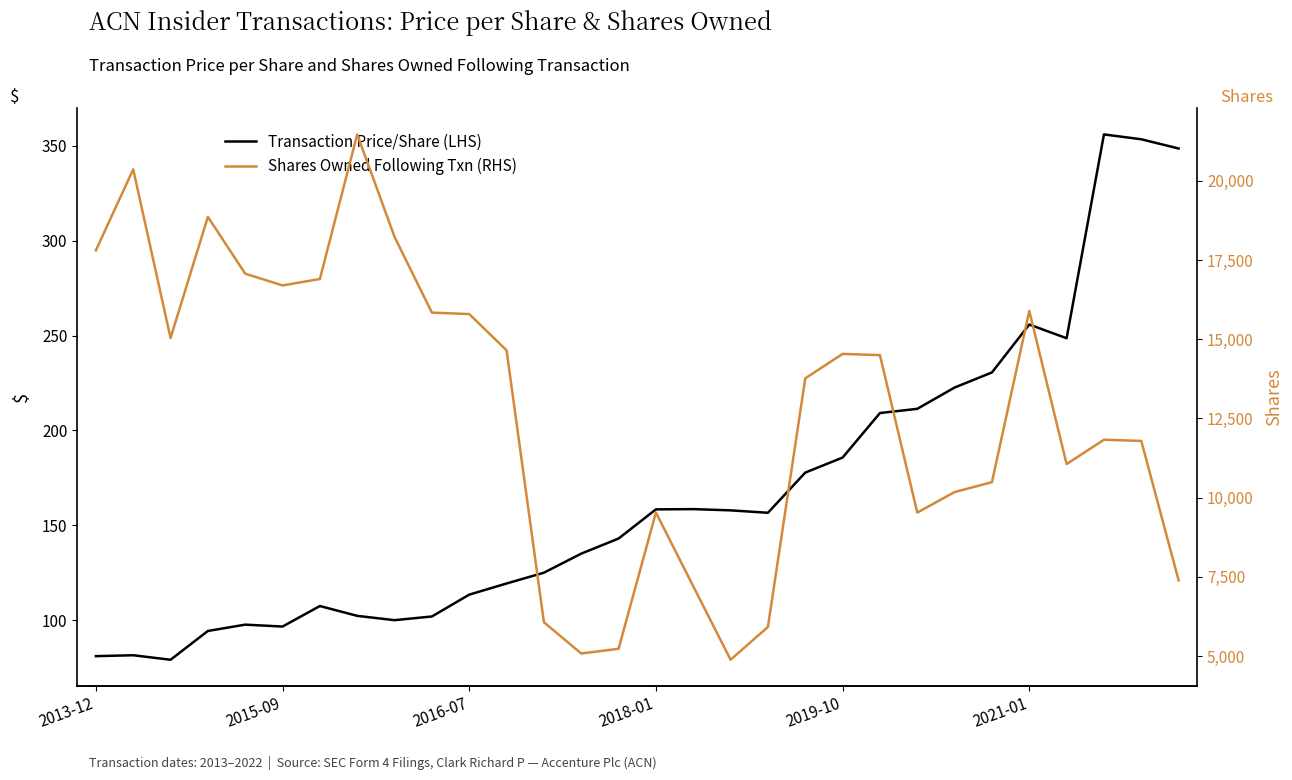

What is the sum of all Shares Owned Following Txn (RHS) values?

383634.0